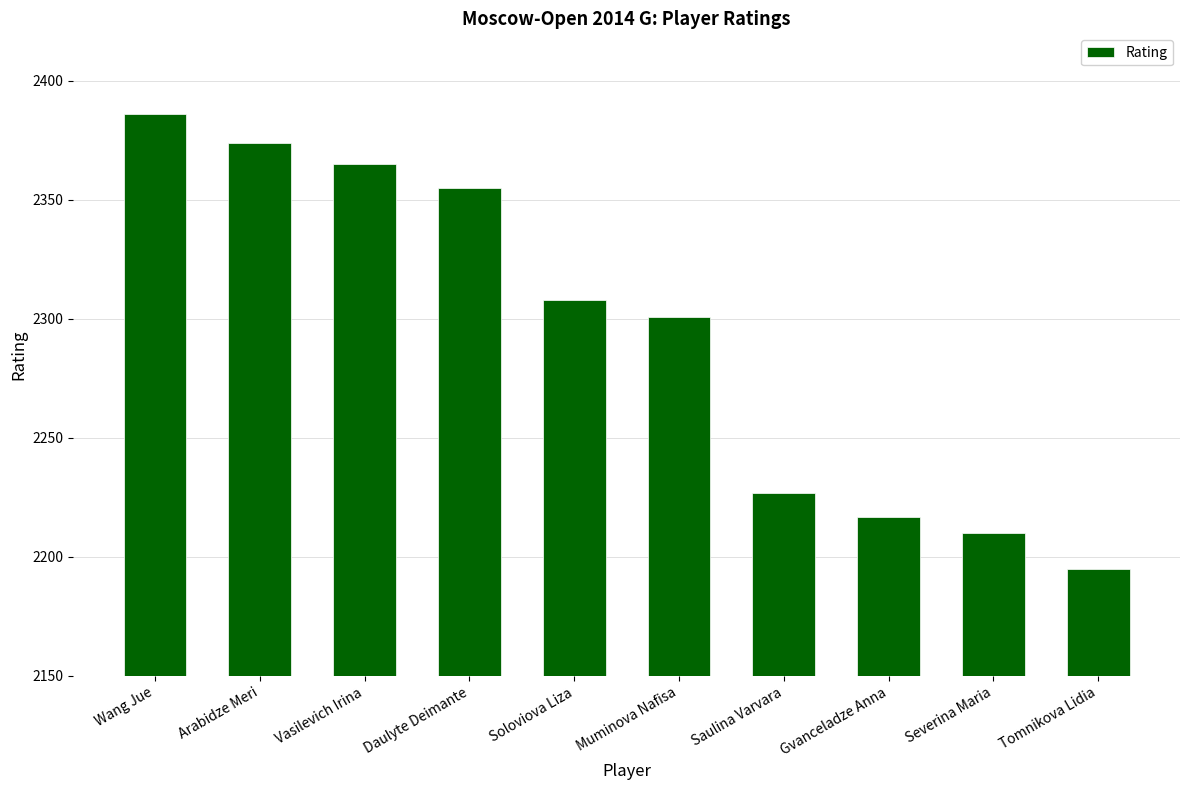

What is the average value?

2294